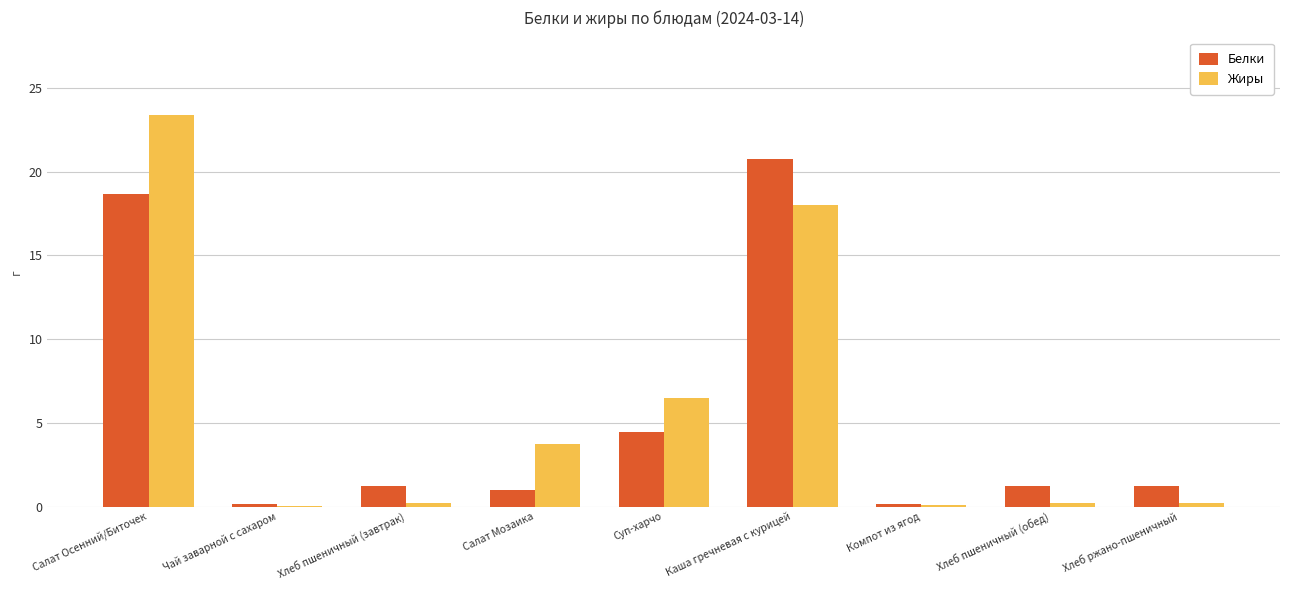

Which series has the largest range (max minus min)?

Жиры